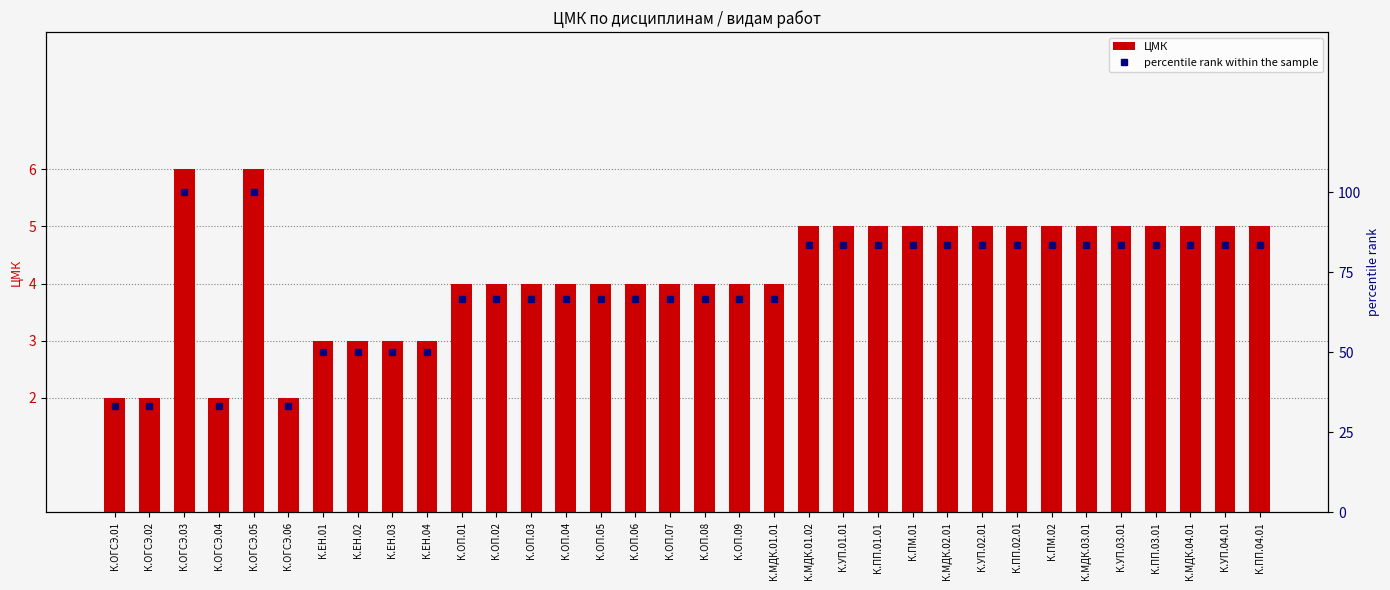

What is the difference between the second highest and second lowest values in the percentile rank within the sample series?

66.7